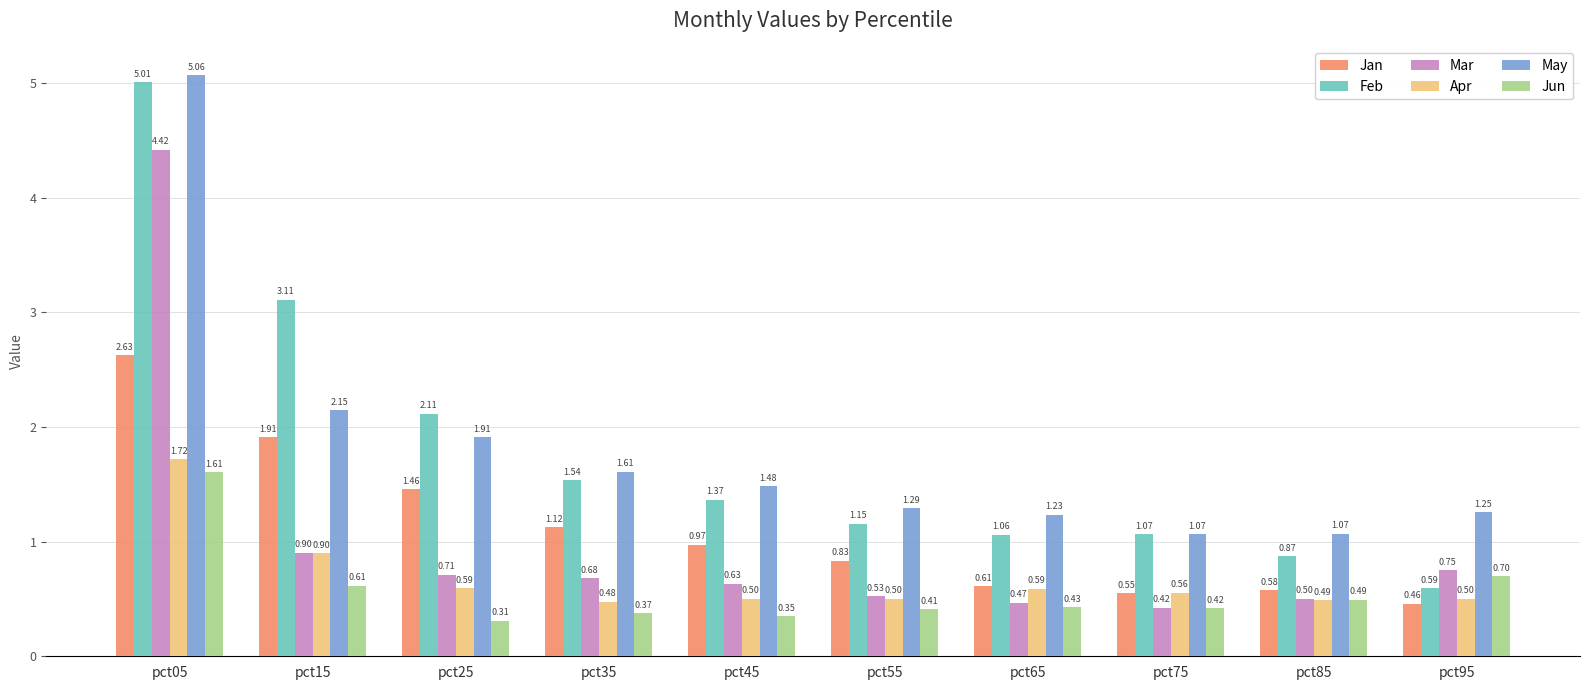

At pct45, list the series in order from smallest to largest.

Jun, Apr, Mar, Jan, Feb, May